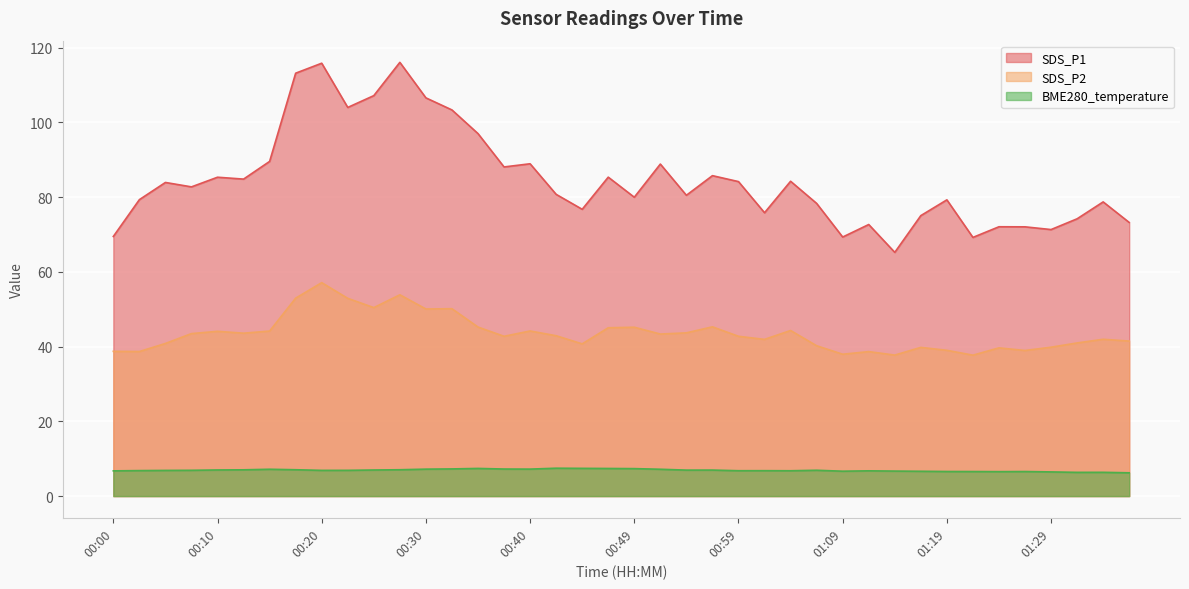

True or false: BME280_temperature and SDS_P1 intersect in this chart.

False